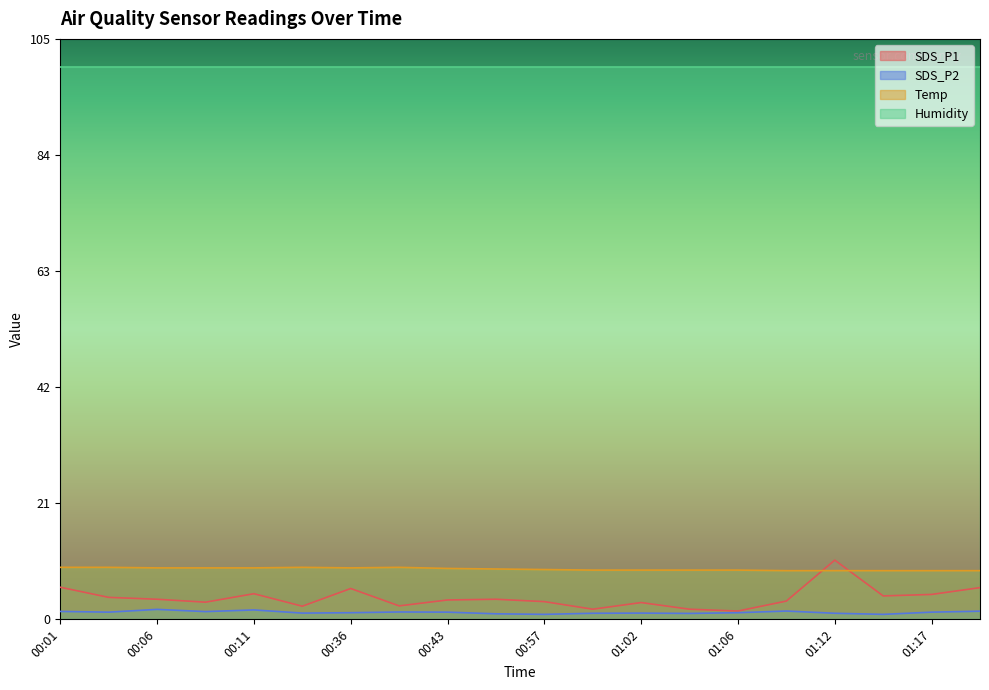

True or false: SDS_P1 and Humidity intersect in this chart.

False